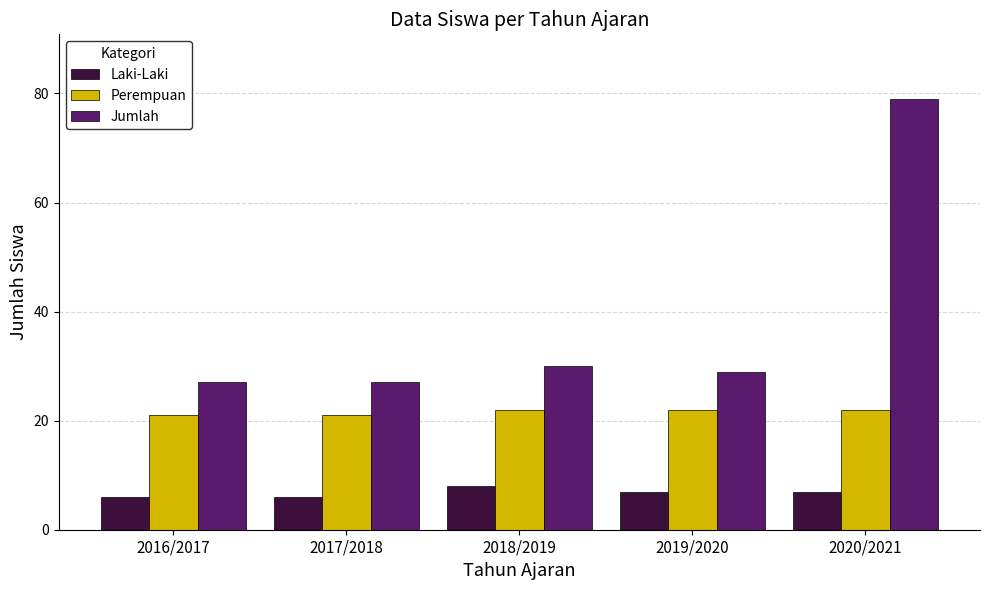

What are all the series names shown in the legend?

Laki-Laki, Perempuan, Jumlah